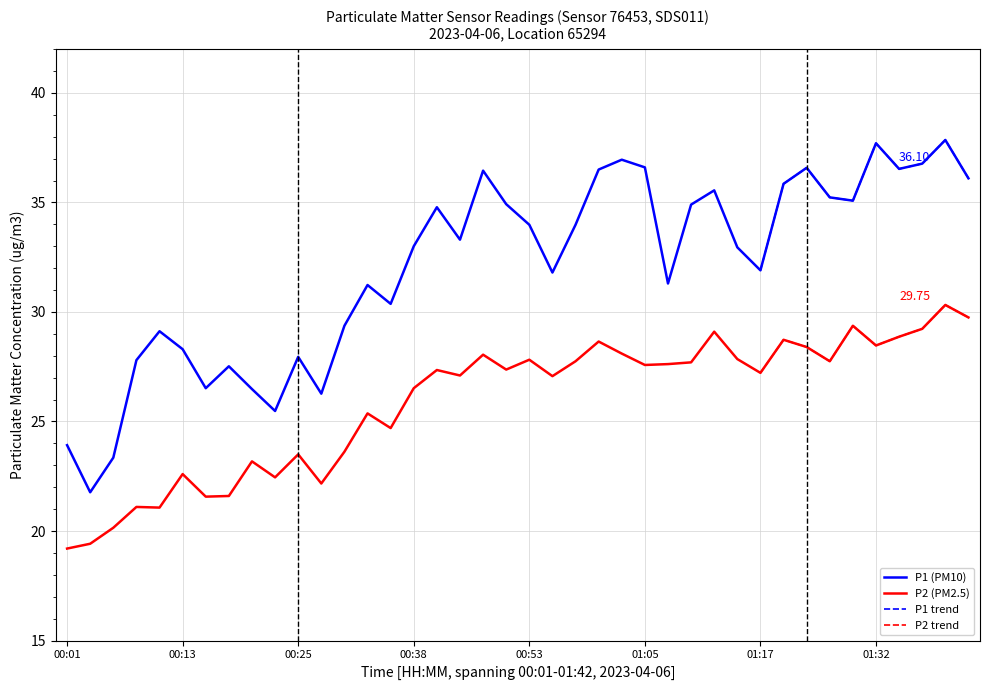

True or false: P1 has a value of 34.8 at 00:43.

True